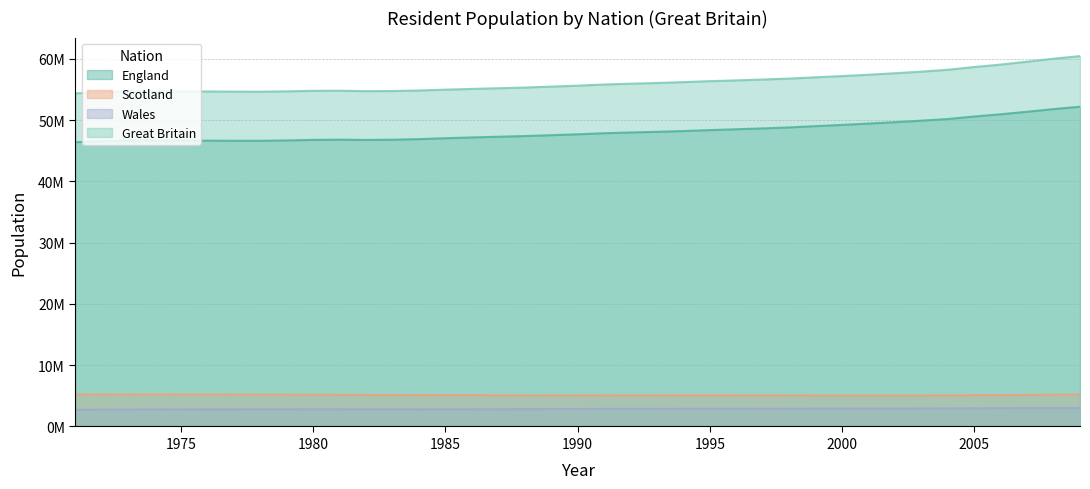

True or false: Scotland and Wales intersect in this chart.

False